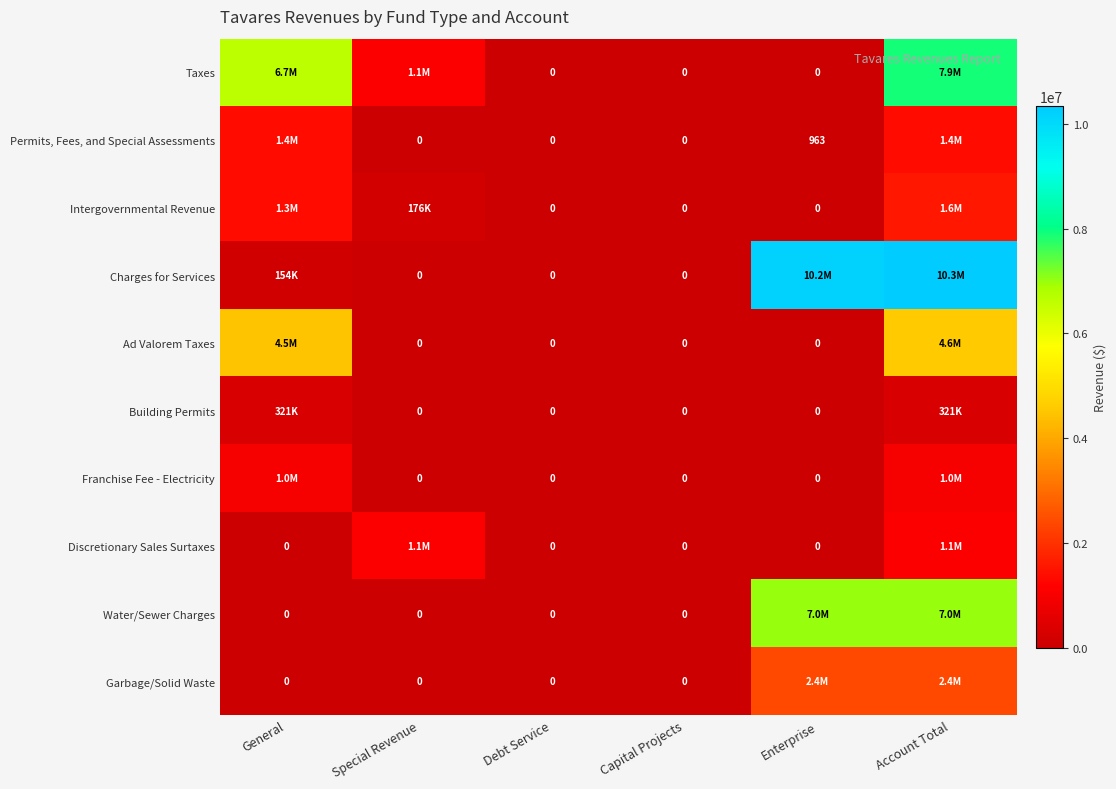

The value of Building Permits at Capital Projects is 0. True or false?

True